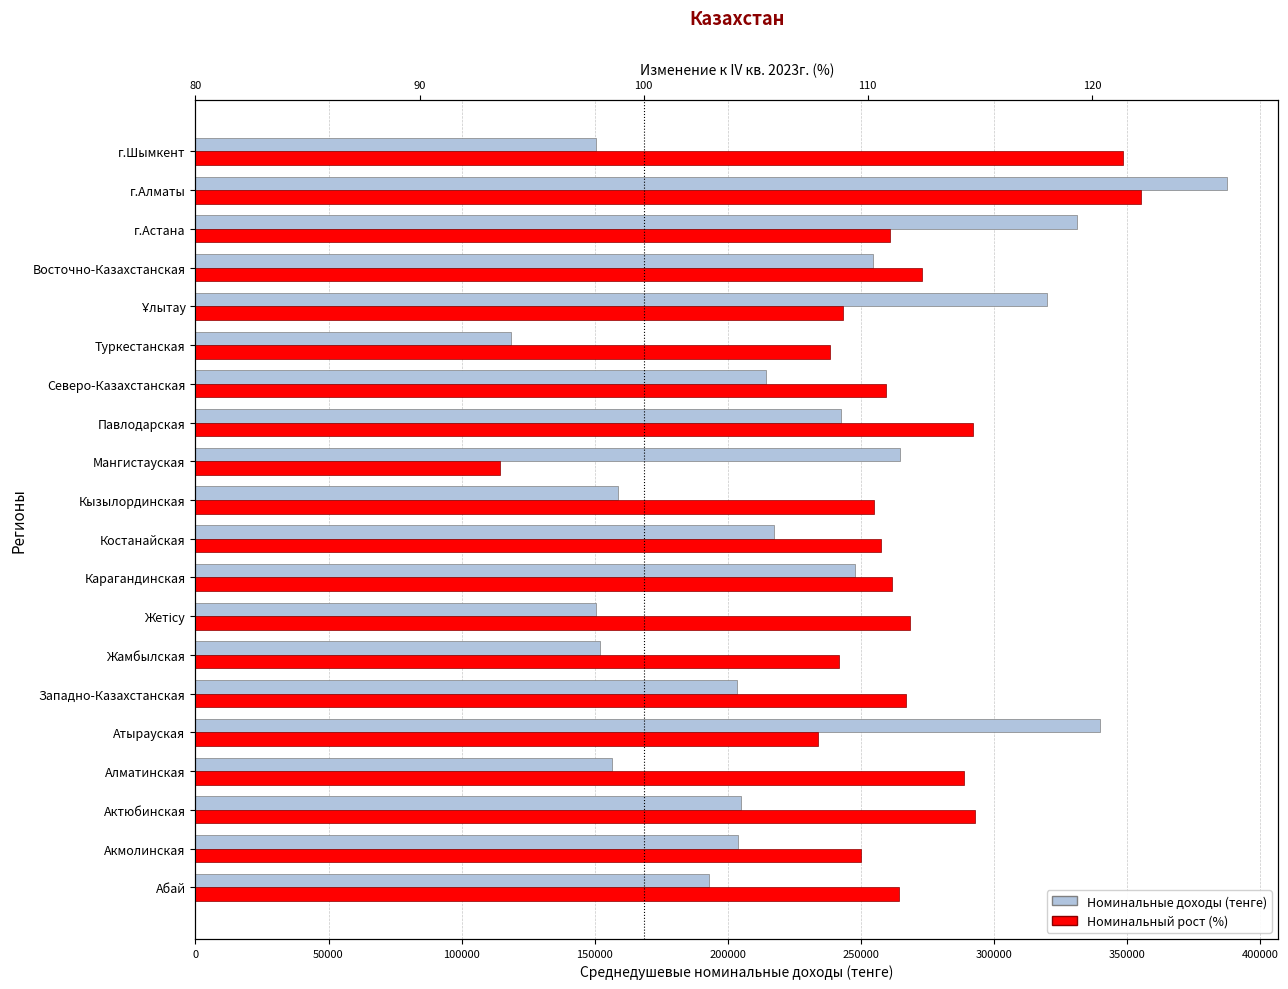

What are all the series names shown in the legend?

Номинальные доходы (тенге), Номинальный рост (%)